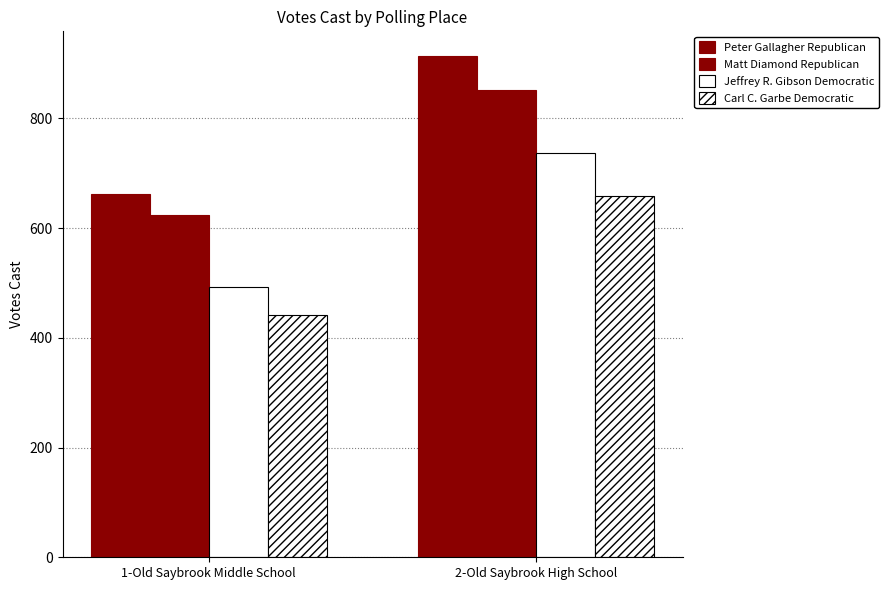

Does the chart contain stacked bars?

No